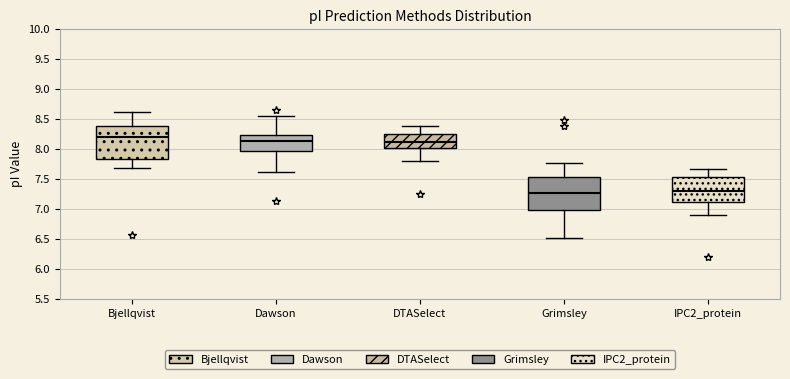

Reading left to right, read every box against the y-axis: the position of its median line, the range the box covers, and the ends of its whiskers. The values are not printed on the chart, so give them approximately, as read against the axis.

Bjellqvist: median 8.20, box 7.85 to 8.40, whiskers 7.70 to 8.60
Dawson: median 8.15, box 7.95 to 8.25, whiskers 7.60 to 8.55
DTASelect: median 8.10, box 8.00 to 8.25, whiskers 7.80 to 8.40
Grimsley: median 7.25, box 7.00 to 7.55, whiskers 6.50 to 7.75
IPC2_protein: median 7.30, box 7.10 to 7.55, whiskers 6.90 to 7.65